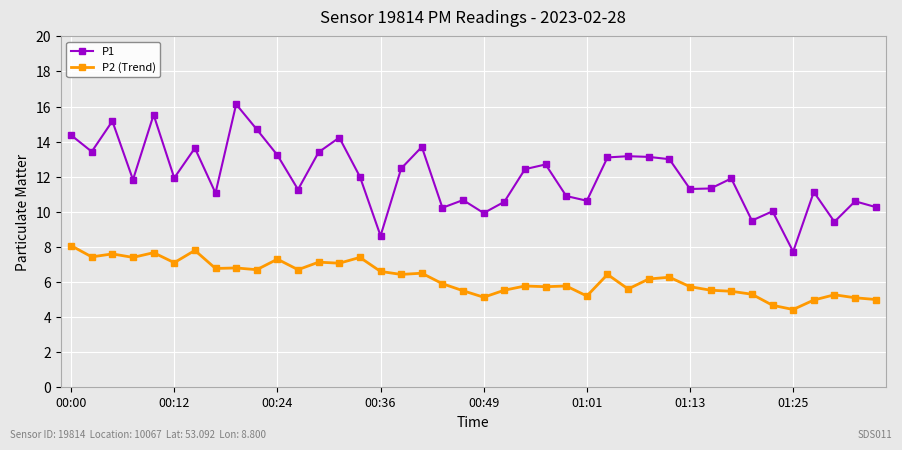

How many categories are shown in the chart?

40